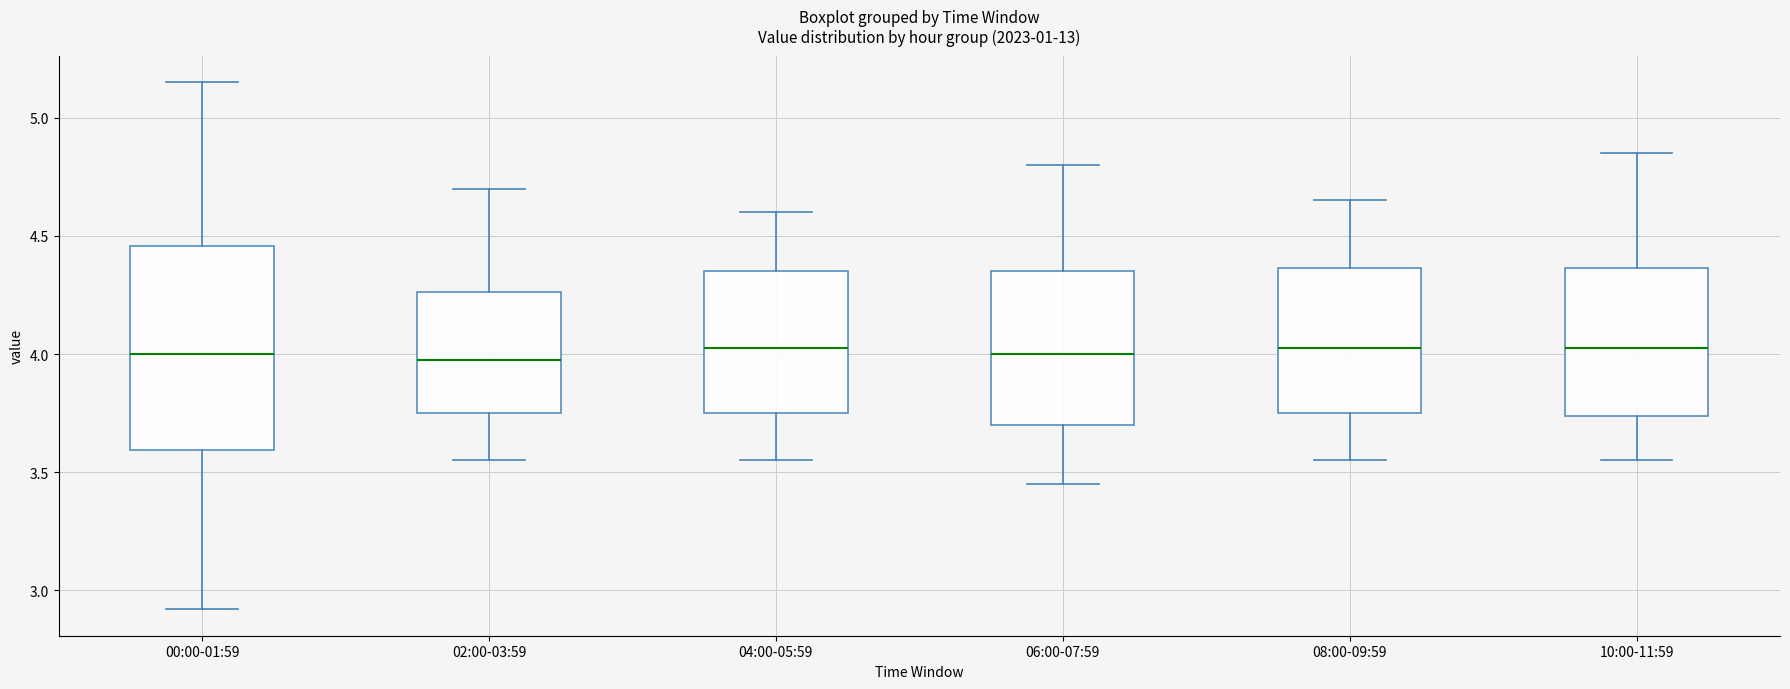

Reading left to right, transcribe this box plot: for each box, give where its median line is, the range the box spans, and where its two whiskers end, as read against the y-axis. The values are not printed on the chart, so give them approximately, as read against the axis.

00:00-01:59: median 4.00, box 3.60 to 4.45, whiskers 2.90 to 5.15
02:00-03:59: median 4.00, box 3.75 to 4.25, whiskers 3.55 to 4.70
04:00-05:59: median 4.05, box 3.75 to 4.35, whiskers 3.55 to 4.60
06:00-07:59: median 4.00, box 3.70 to 4.35, whiskers 3.45 to 4.80
08:00-09:59: median 4.05, box 3.75 to 4.35, whiskers 3.55 to 4.65
10:00-11:59: median 4.05, box 3.75 to 4.35, whiskers 3.55 to 4.85